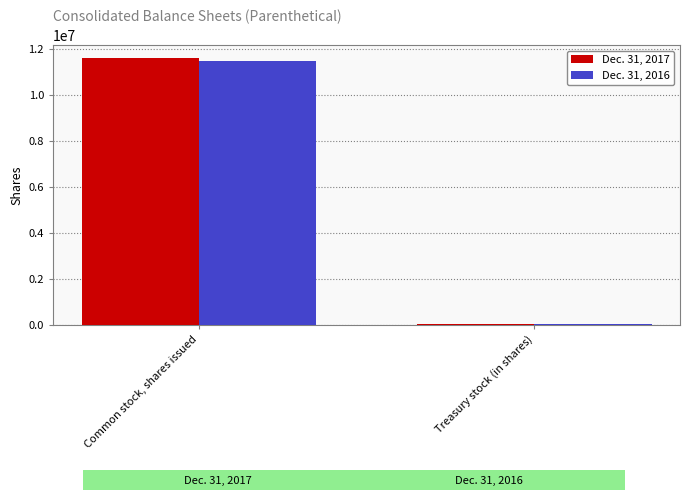

What is the value of the Dec. 31, 2016 bar at the 1st from the left?

11462484